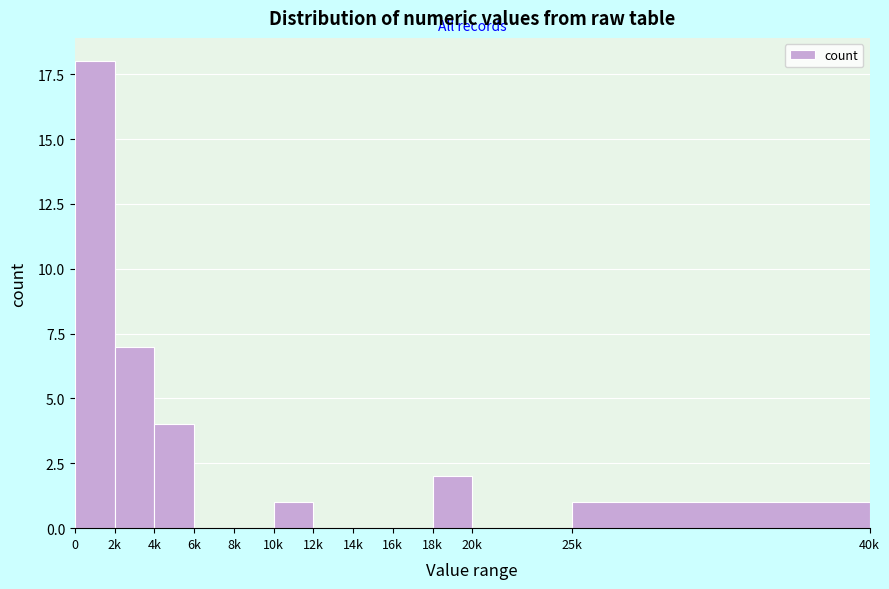

Reading left to right, list all the values displayed in this chart.

0=18	2k=7	4k=4	6k=0	8k=0	10k=1	12k=0	14k=0	16k=0	18k=2	20k=0	25k=1